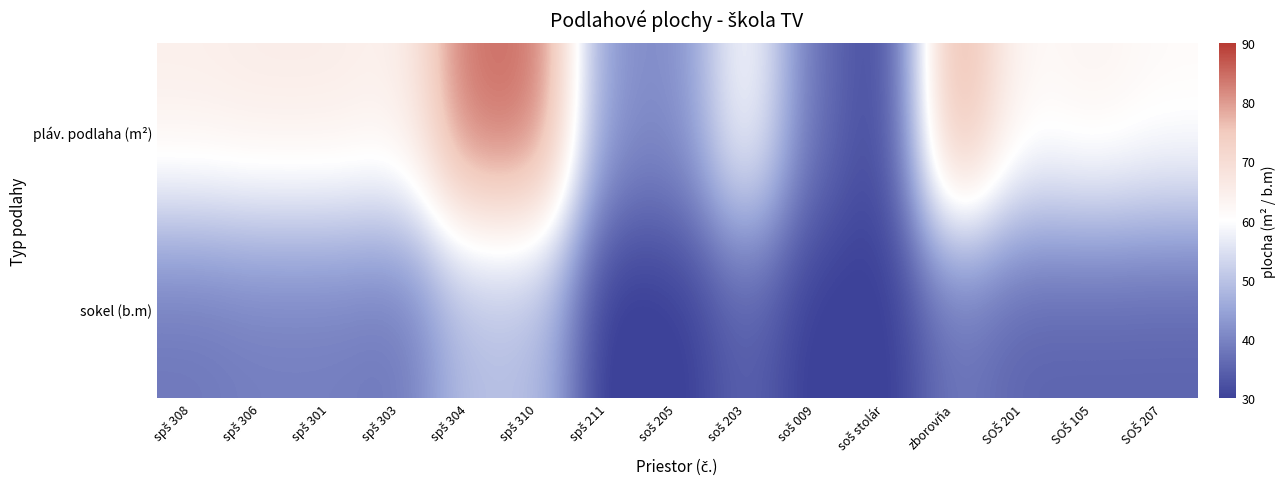

Reading left to right, list all the values displayed in this chart.

pláv. podlaha (m²): spš 308=64.8	spš 306=65.5	spš 301=65.5	spš 303=64.0	spš 304=85.0	spš 310=85.0	spš 211=42.0	soš 205=41.0	soš 203=61.5	soš 009=36.8	soš stolár=30.1	zborovňa=81.5	SOŠ 201=61.5	SOŠ 105=63.5	SOŠ 207=61.5
sokel (b.m): spš 308=38.0	spš 306=39.0	spš 301=39.0	spš 303=38.0	spš 304=49.0	spš 310=49.0	spš 211=28.0	soš 205=29.0	soš 203=35.0	soš 009=29.0	soš stolár=29.0	zborovňa=38.0	SOŠ 201=35.0	SOŠ 105=35.0	SOŠ 207=35.0